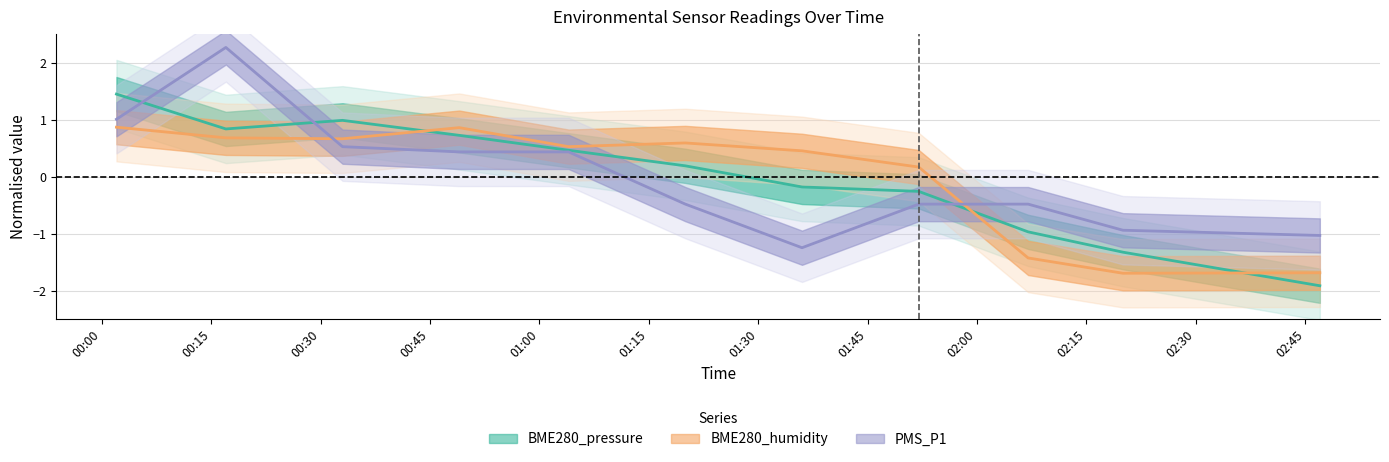

Between 2022/02/06 00:02 and 2022/02/06 02:20, which series saw the biggest shift?

BME280_pressure